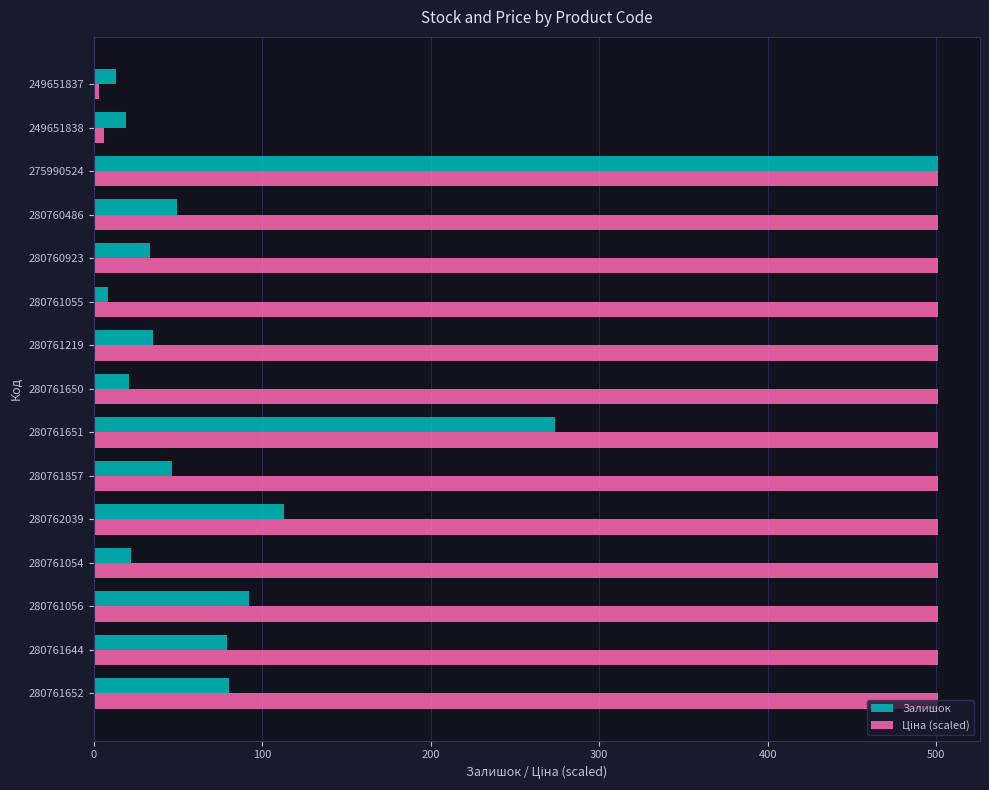

What is the sum of the Залишок values at 280761054 and 280761219?

57.0